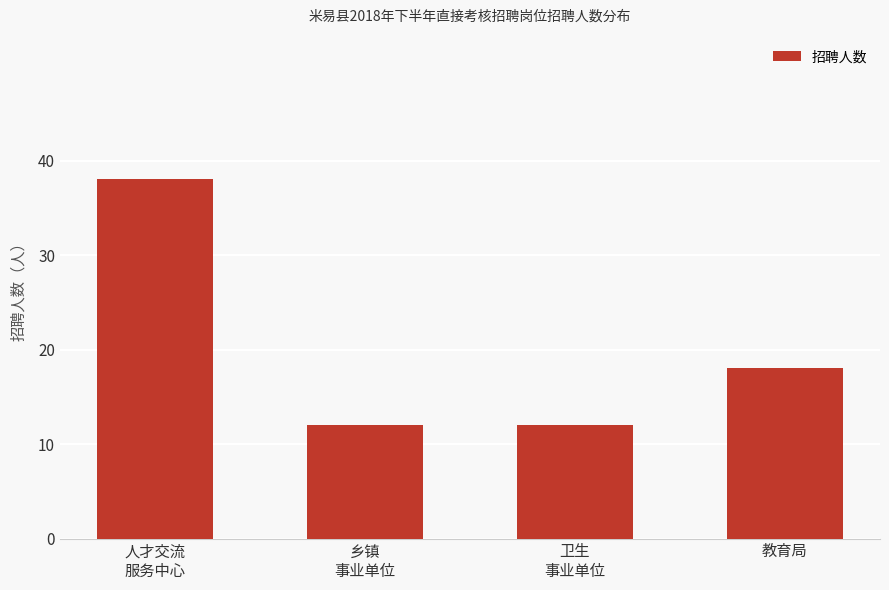

What value does the data have at 乡镇
事业单位?

12